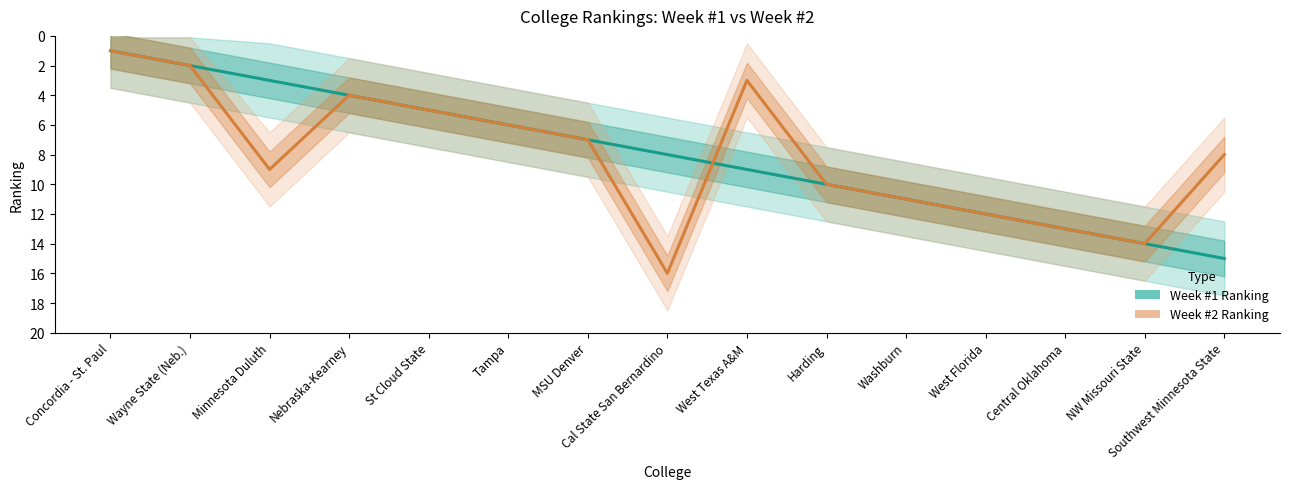

True or false: Week #2 Ranking and Week #1 Ranking intersect in this chart.

True